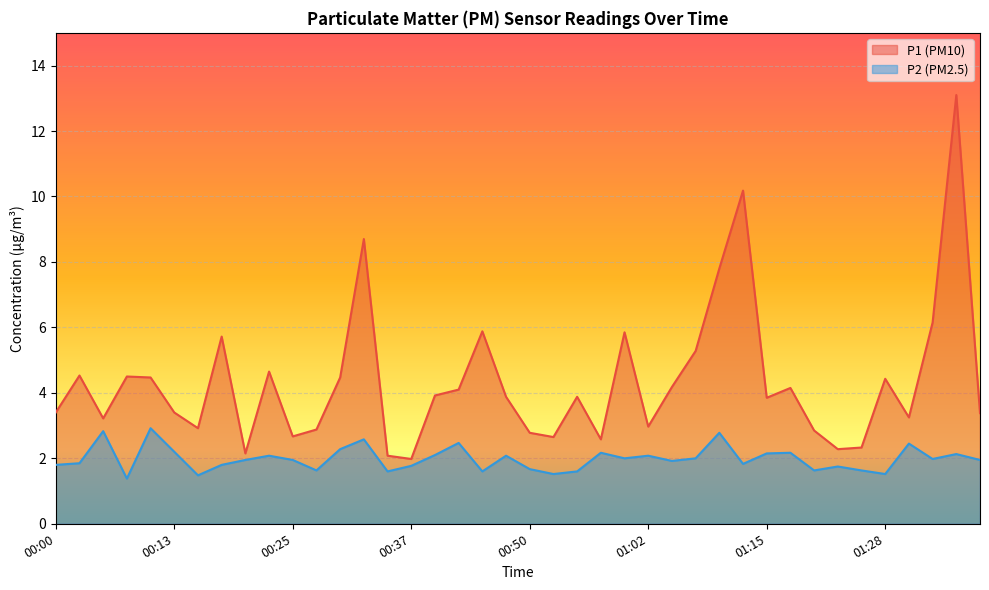

Which series changed the most between 00:10 and 00:13?

P1